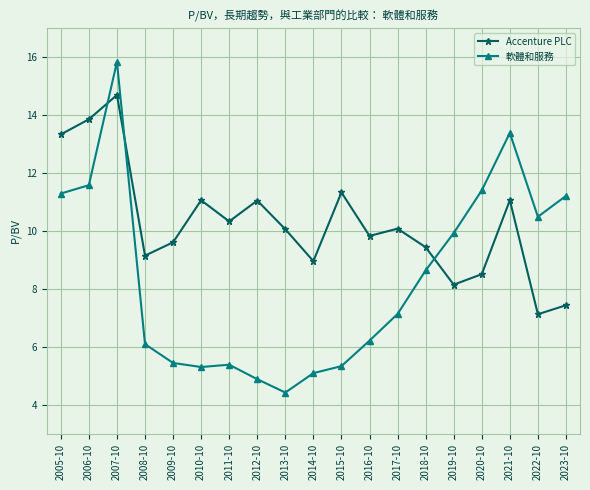

Which series ends up on top after the final intersection of Accenture PLC and 軟體和服務?

軟體和服務